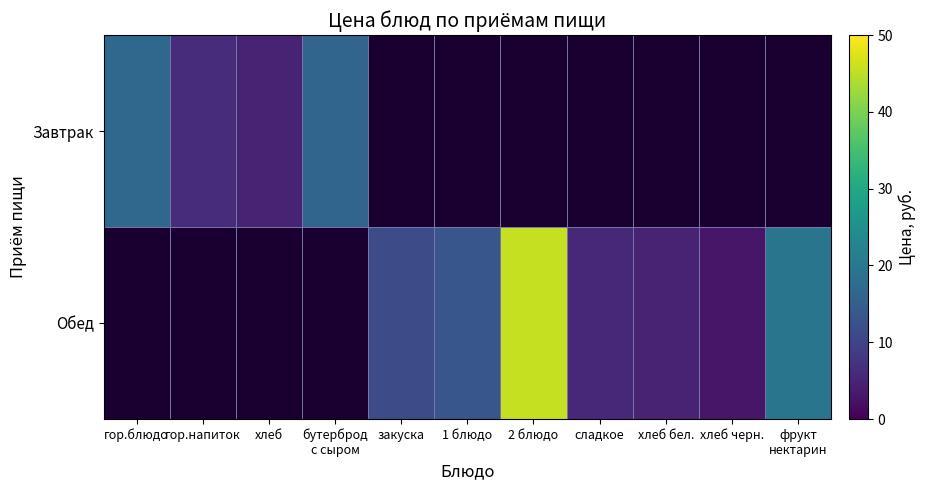

List the series in order of their peak value, lowest first.

Завтрак, Обед